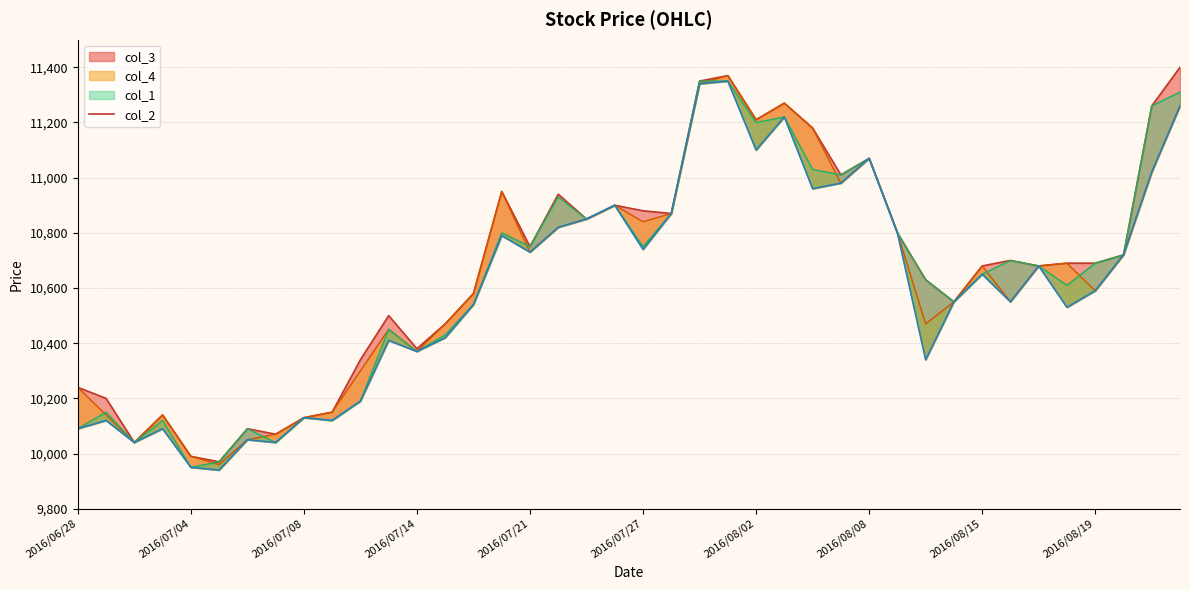

What is the greatest value displayed?

11400